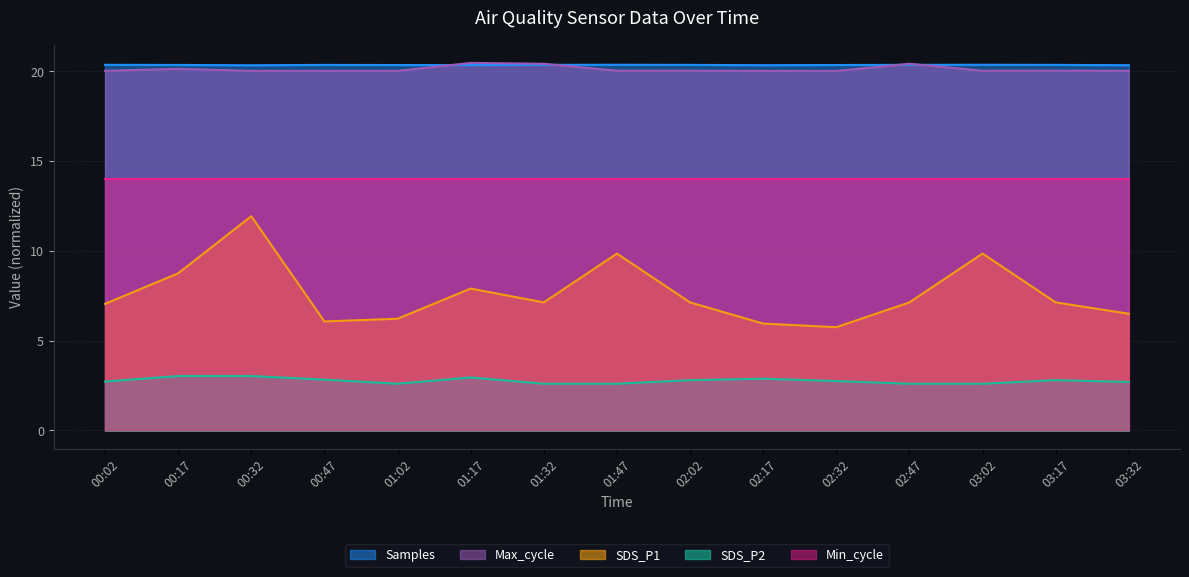

True or false: Samples and SDS_P1 intersect in this chart.

False